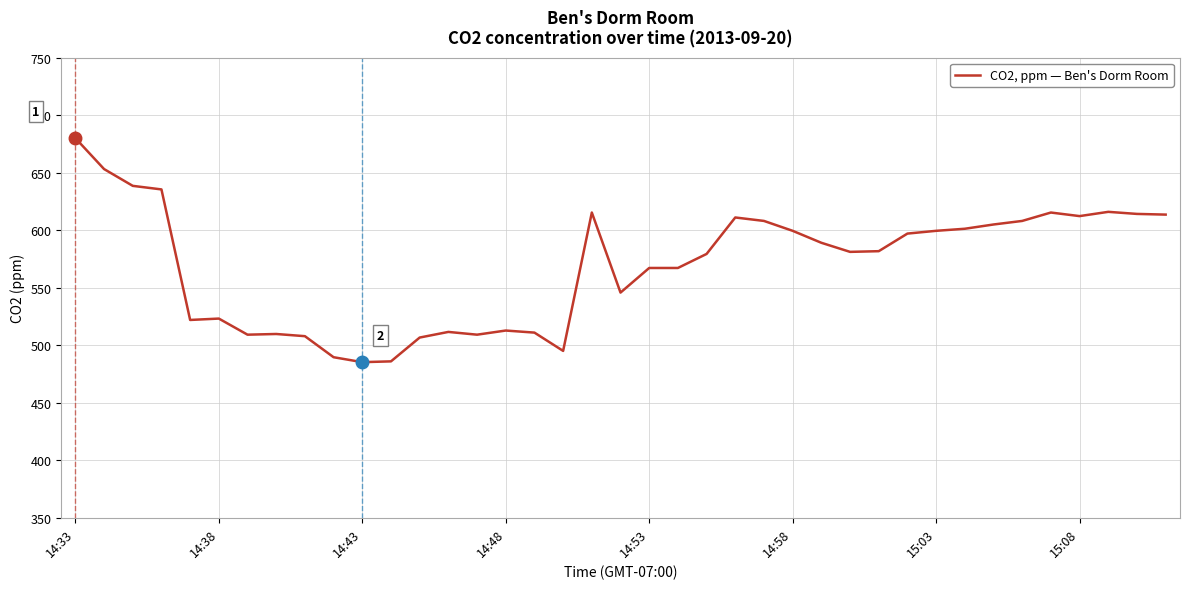

What is the maximum value shown in the chart?

680.1